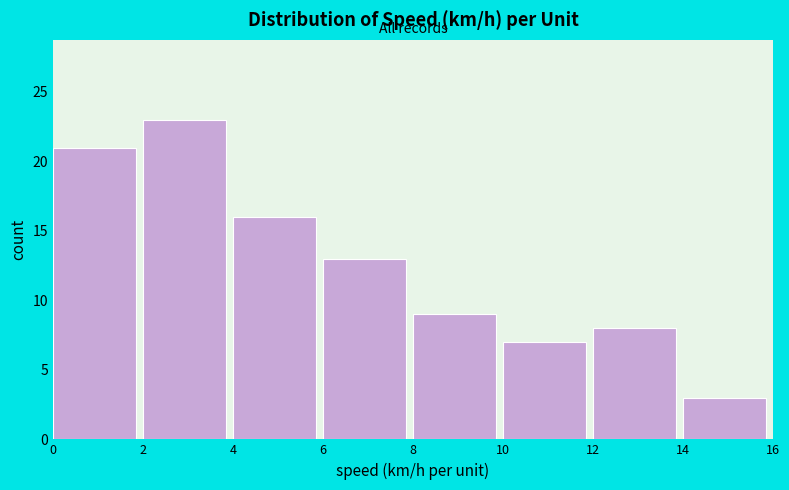

What is the height of the bar covering 10 to 12 on the x-axis? The values are not printed on the chart, so give them approximately, as read against the axis.

7